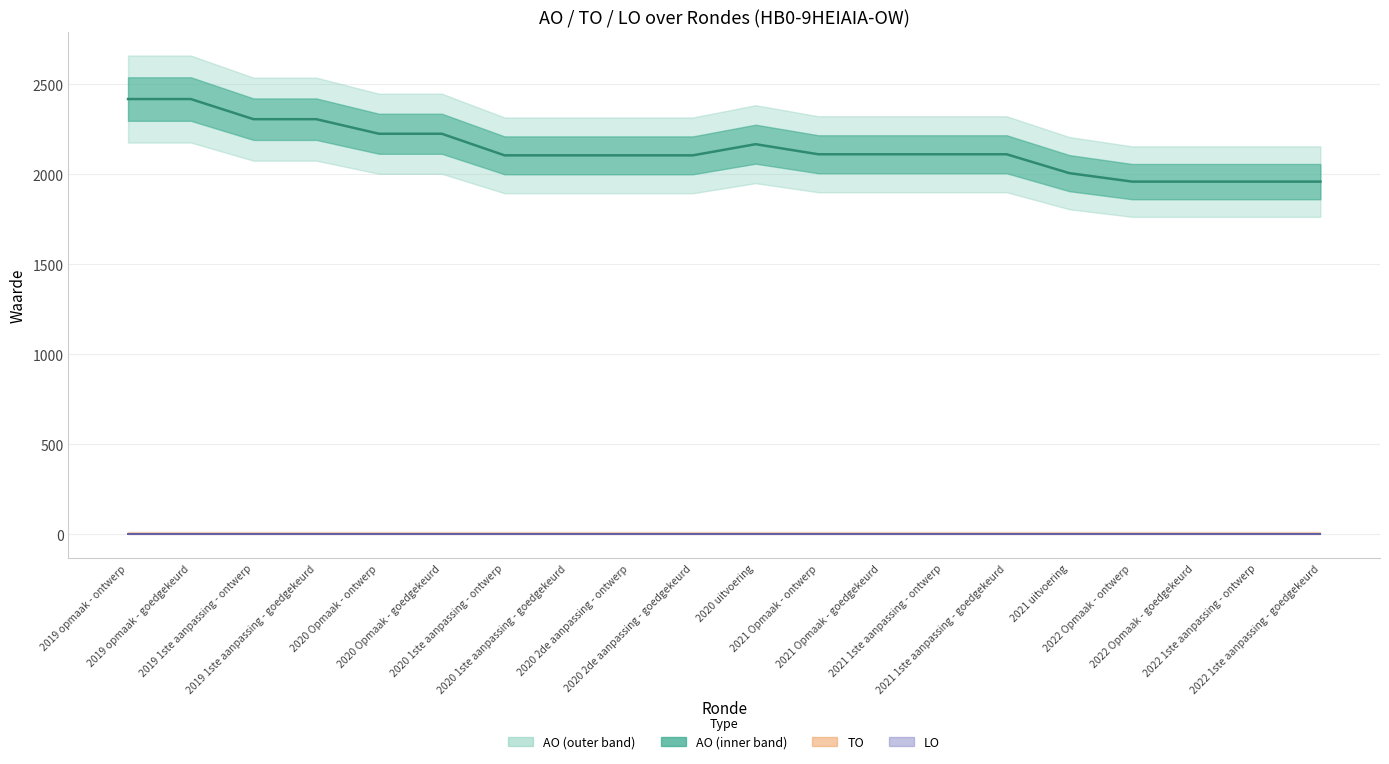

True or false: AO and TO intersect in this chart.

False